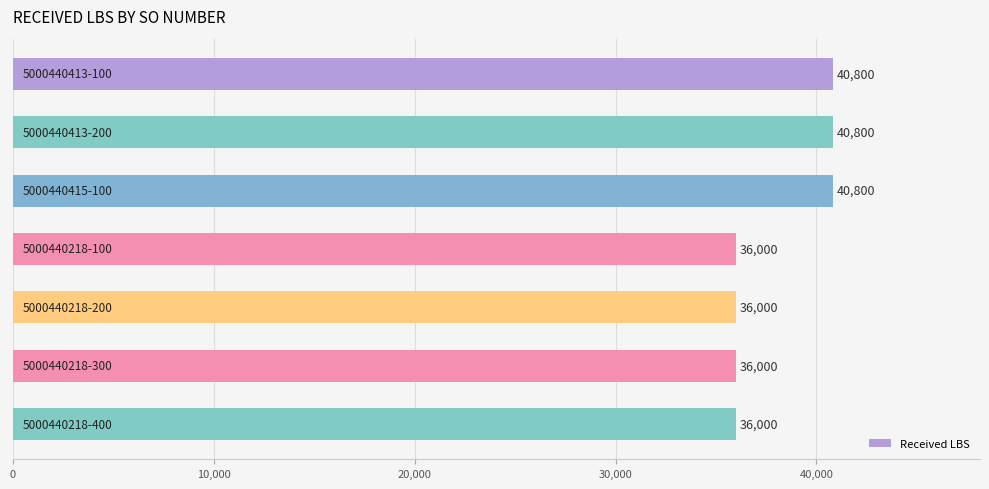

What is the maximum value shown in the chart?

40800